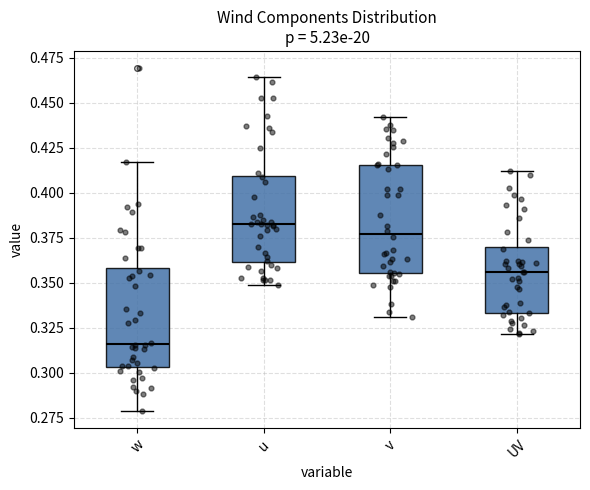

Reading left to right, read every box against the y-axis: the position of its median line, the range the box covers, and the ends of its whiskers. The values are not printed on the chart, so give them approximately, as read against the axis.

w: median 0.315, box 0.305 to 0.360, whiskers 0.280 to 0.415
u: median 0.380, box 0.360 to 0.410, whiskers 0.350 to 0.465
v: median 0.375, box 0.355 to 0.415, whiskers 0.330 to 0.440
UV: median 0.355, box 0.335 to 0.370, whiskers 0.320 to 0.410